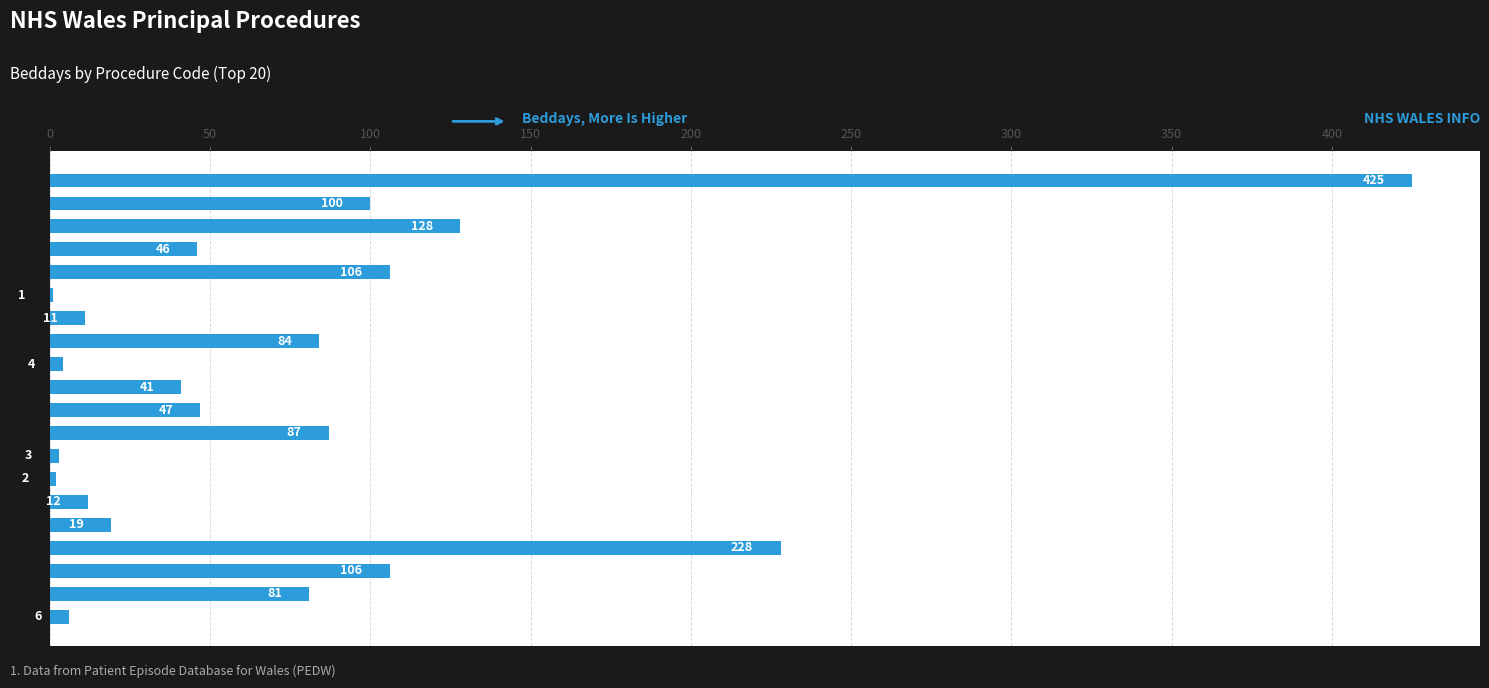

Reading top to bottom, transcribe all the data shown in this chart.

A021=425	A022=100	A023=128	A024=46	A025=106	A026=1	A027=11	A028=84	A029=4	A041=41	A042=47	A043=87	A044=3	A045=2	A046=12	A048=19	A051=228	A053=106	A054=81	A058=6